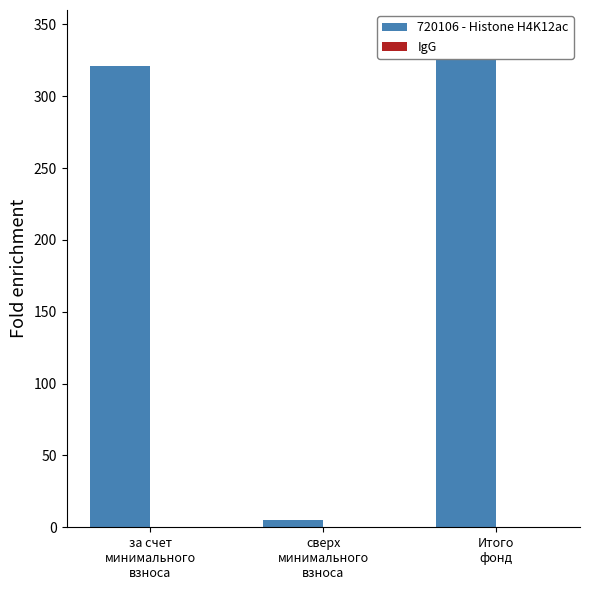

What is the value of the 1st bar from the left?

320.7